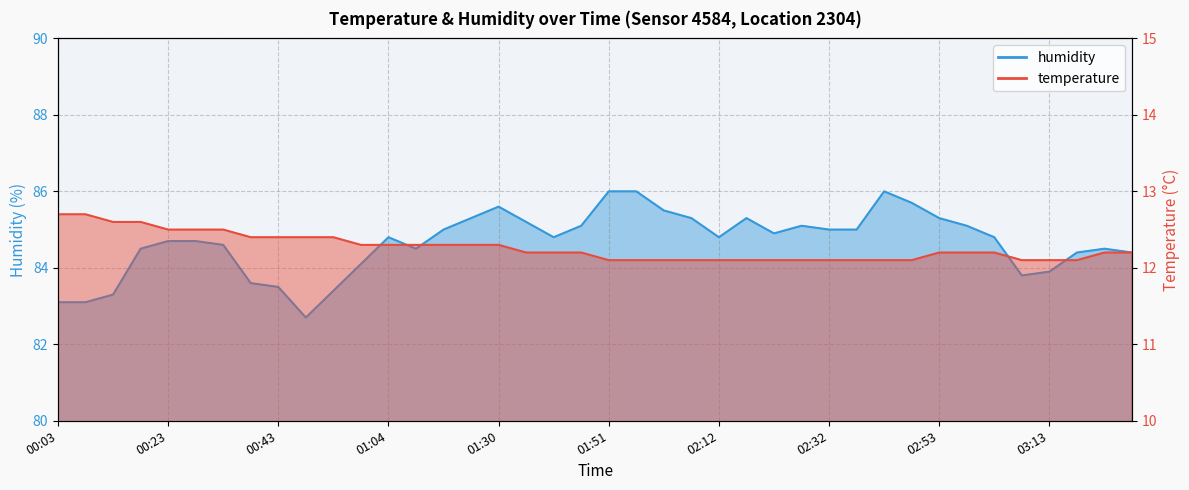

Which category has the highest value in the humidity series?

01:51